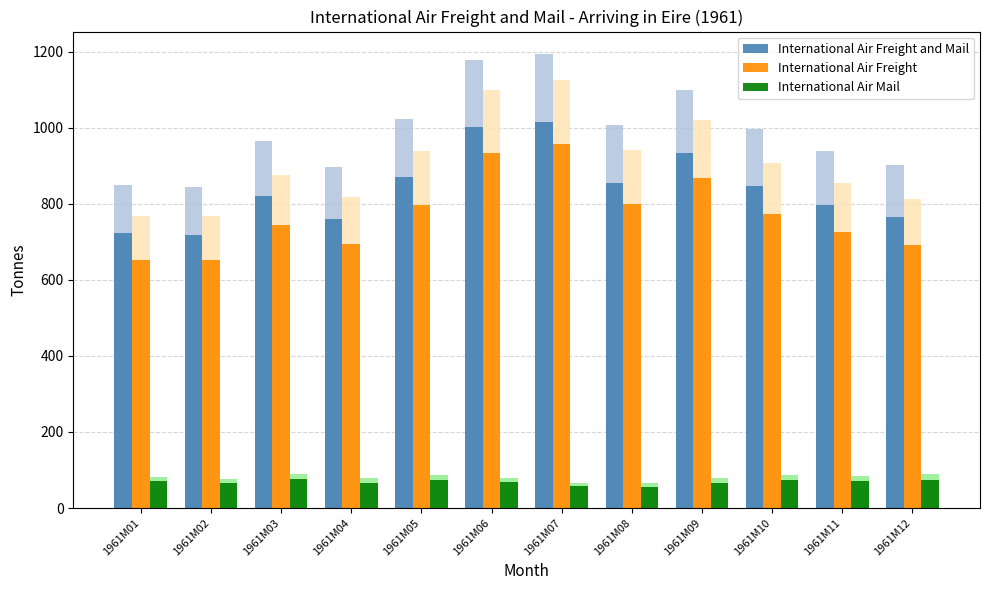

Which has a higher value, 1961M11 or 1961M02?

1961M11